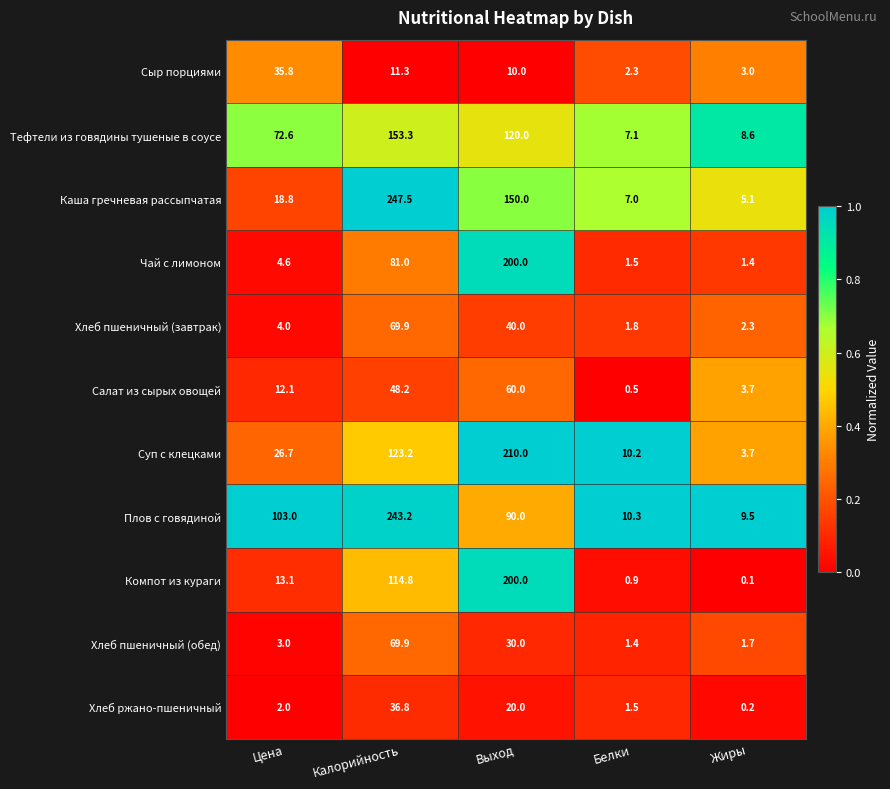

What is the difference between the Суп с клецками values at Жиры and Белки?

6.5